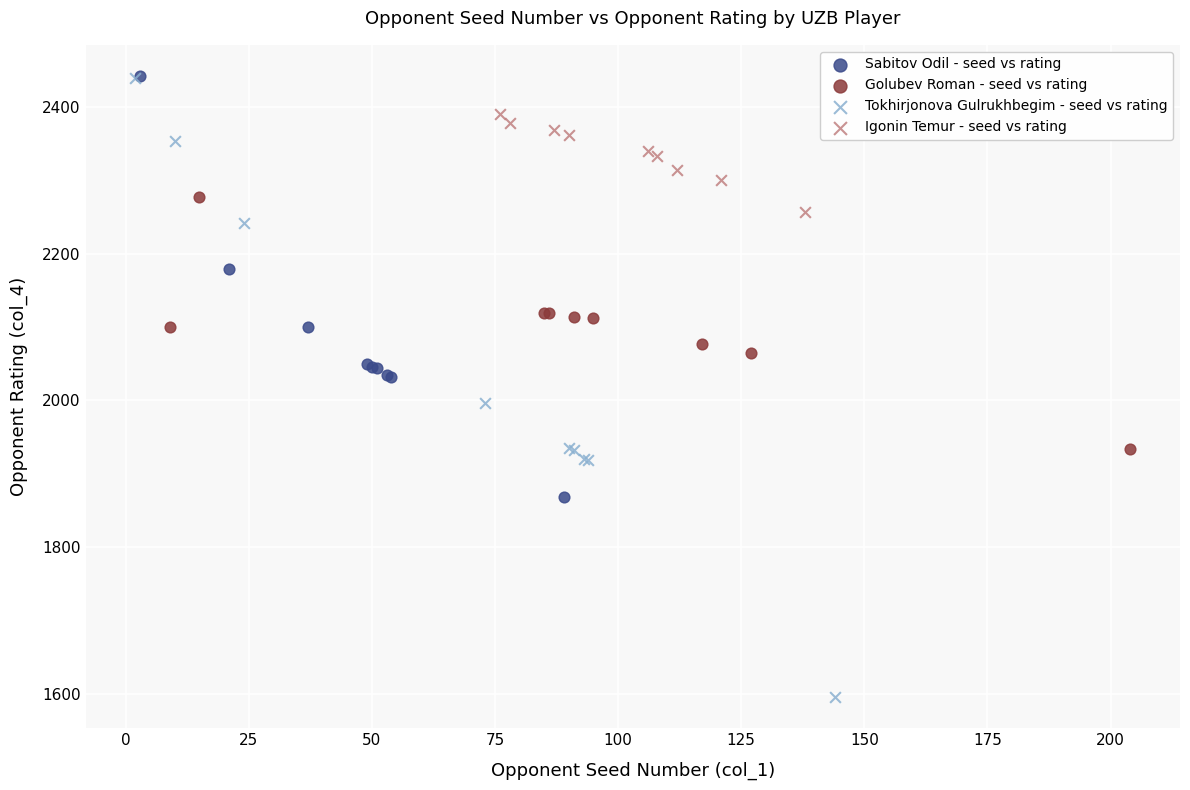

Which series reaches the minimum Y coordinate?

Tokhirjonova Gulrukhbegim - seed vs rating